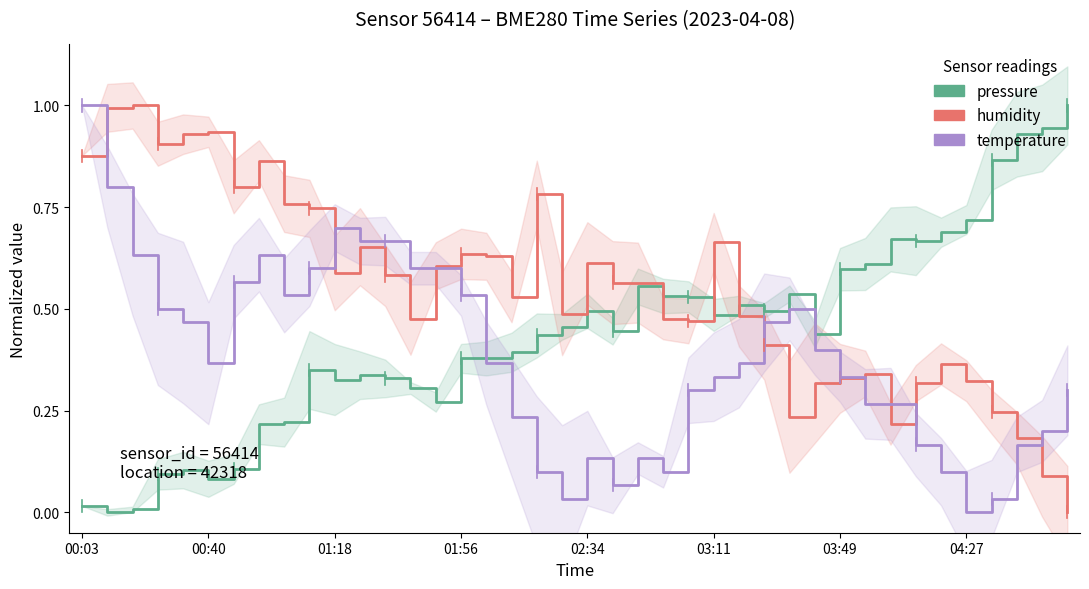

What is the sum of all humidity values?

22.0